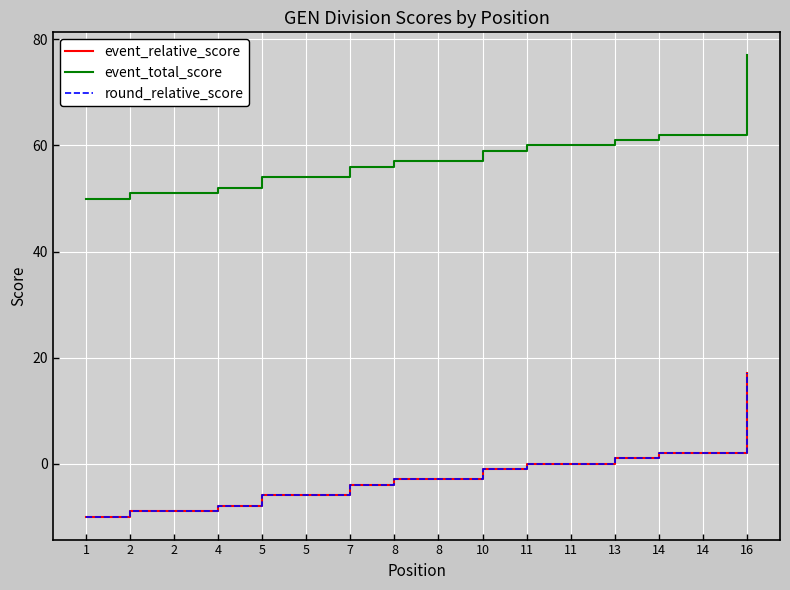

Does the chart have visible grid lines?

Yes